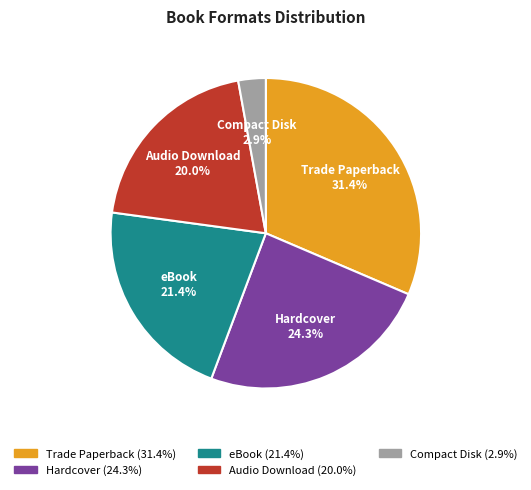

Count the number of slices in the pie.

5